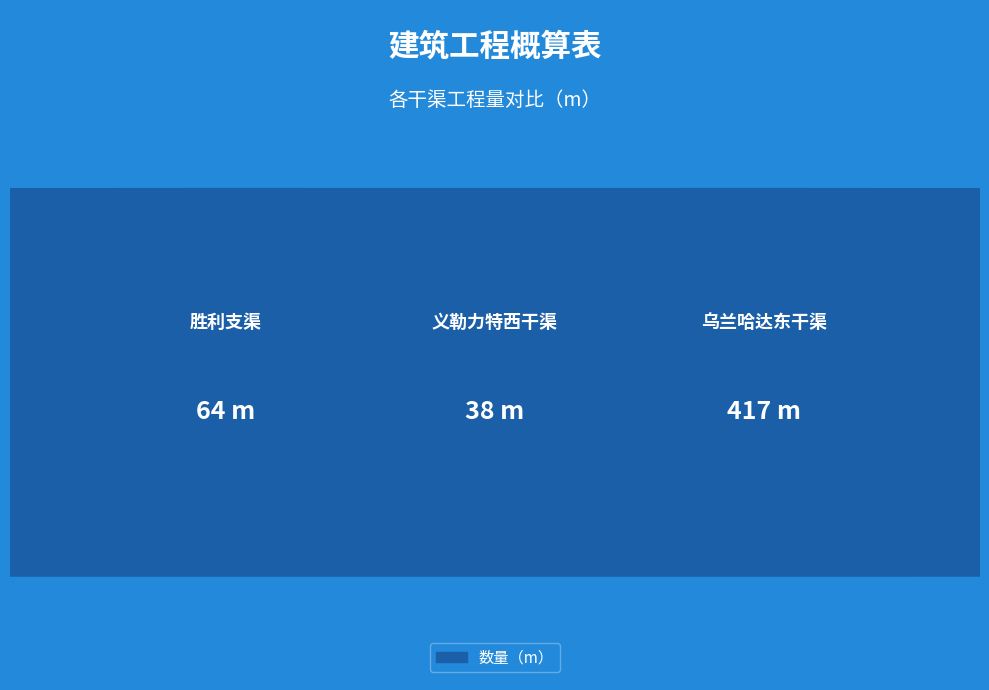

What is the label of the 3rd bar from the right?

胜利支渠